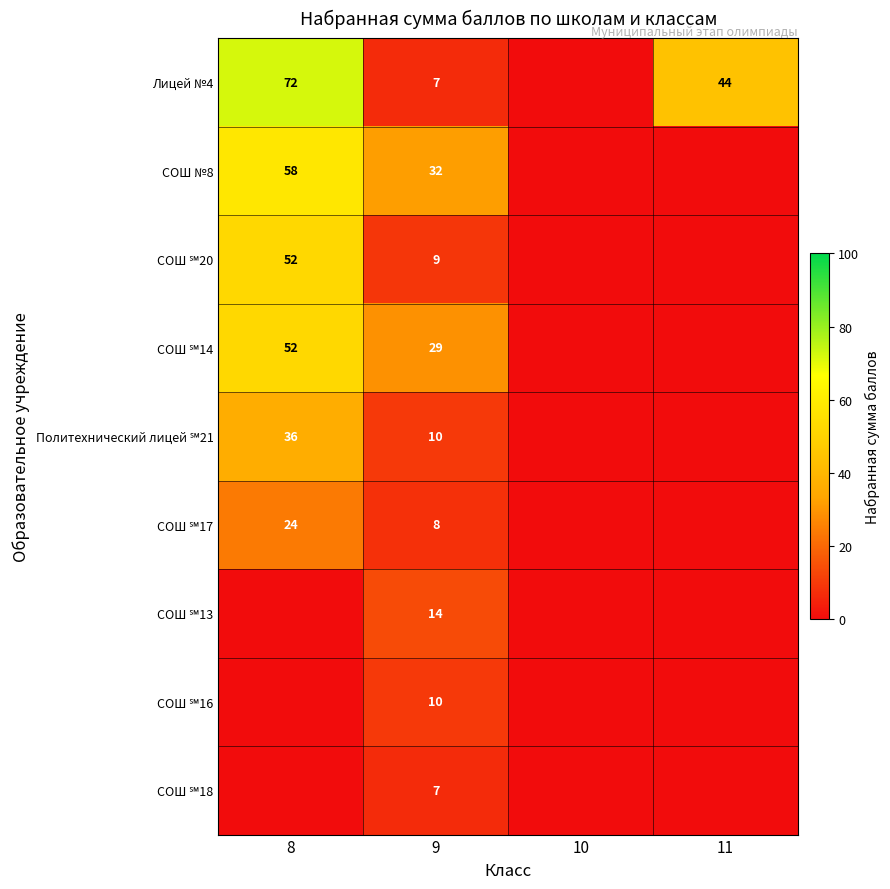

What is the difference between the highest and lowest values at 9?

25